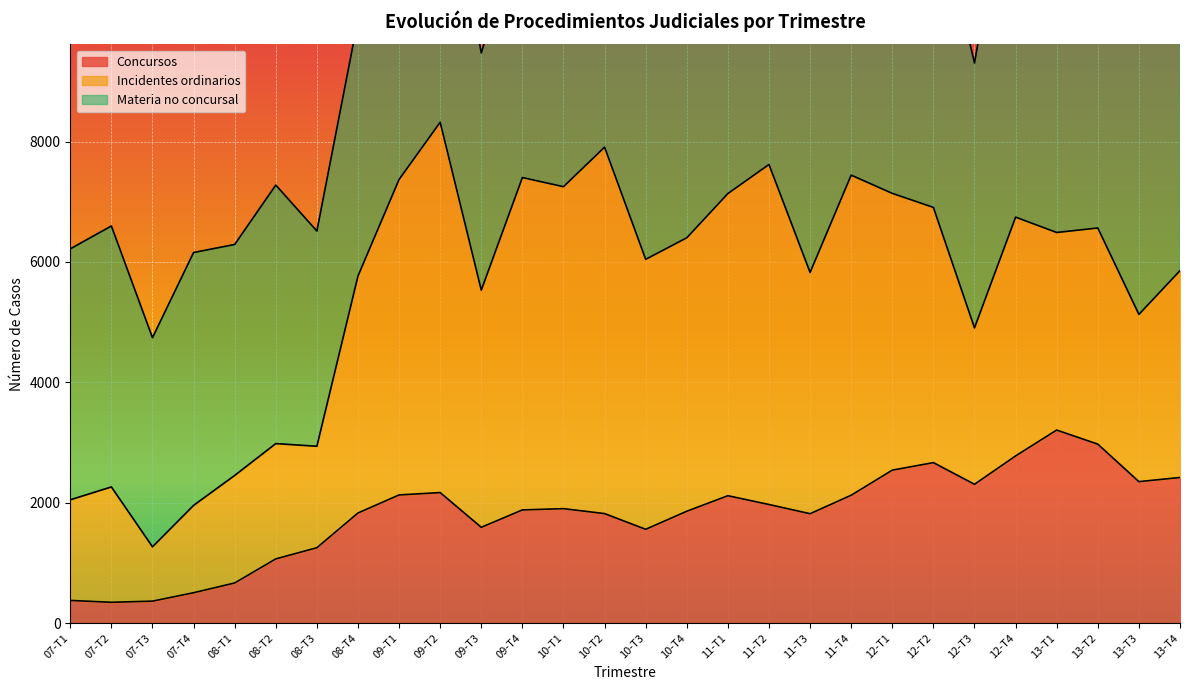

What is the total value across all series at 11-T1?

12280